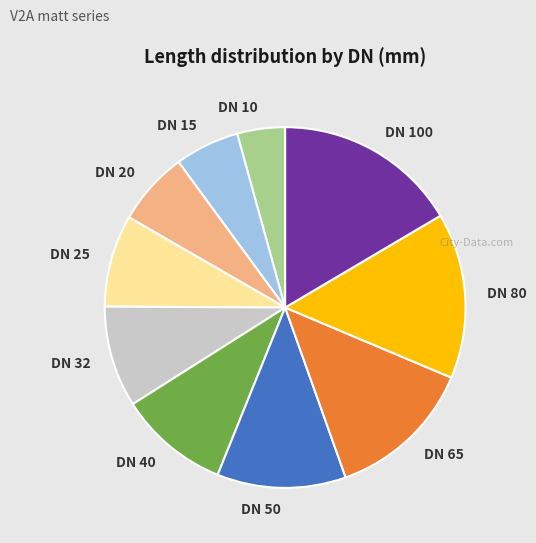

Is DN 80 the majority of the pie?

No